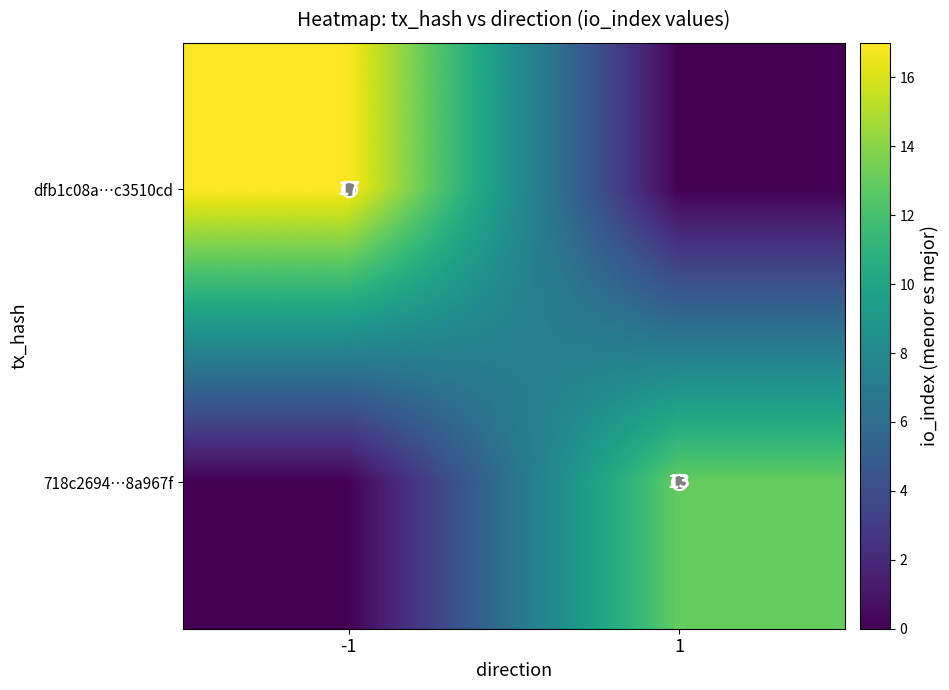

At which category is the sum across all series the highest?

-1